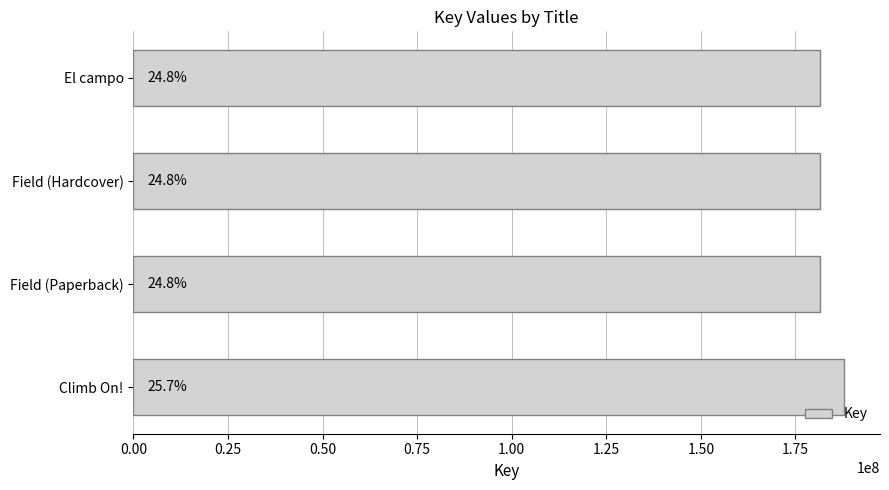

Are the bars horizontal?

Yes